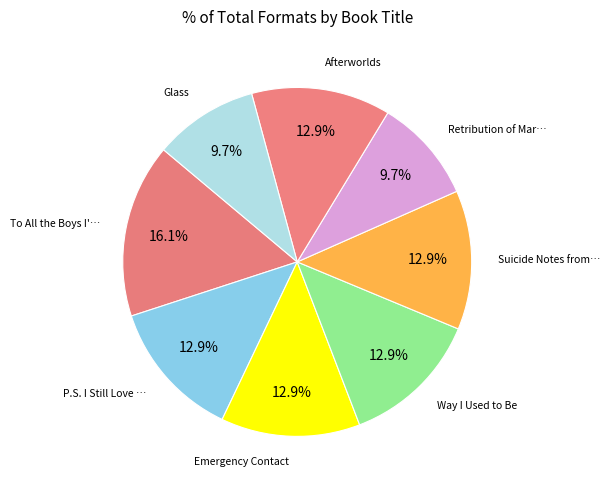

Count the number of slices in the pie.

8